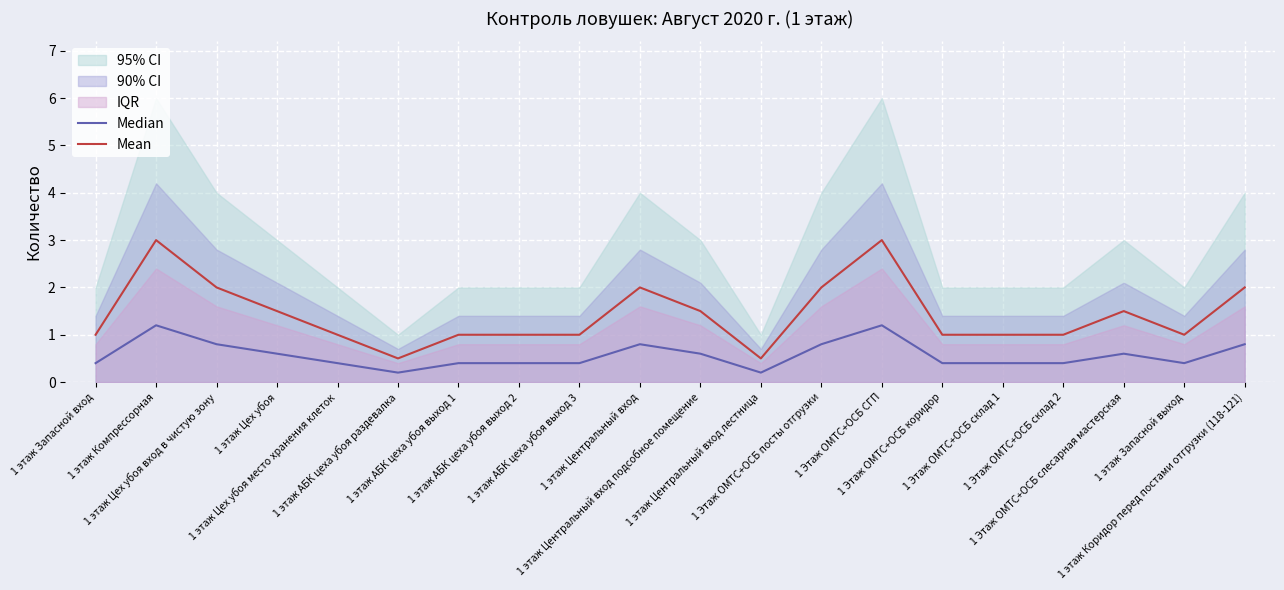

What position from the left is 1 этаж Цех убоя место хранения клеток?

5